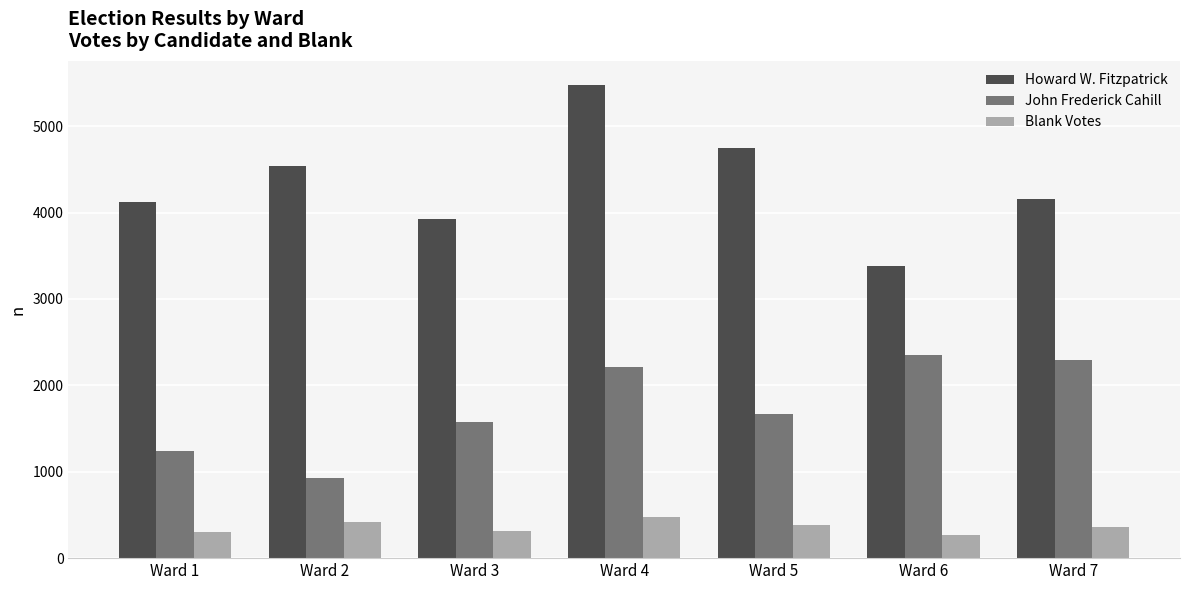

Between Ward 1 and Ward 6, which series saw the biggest shift?

John Frederick Cahill